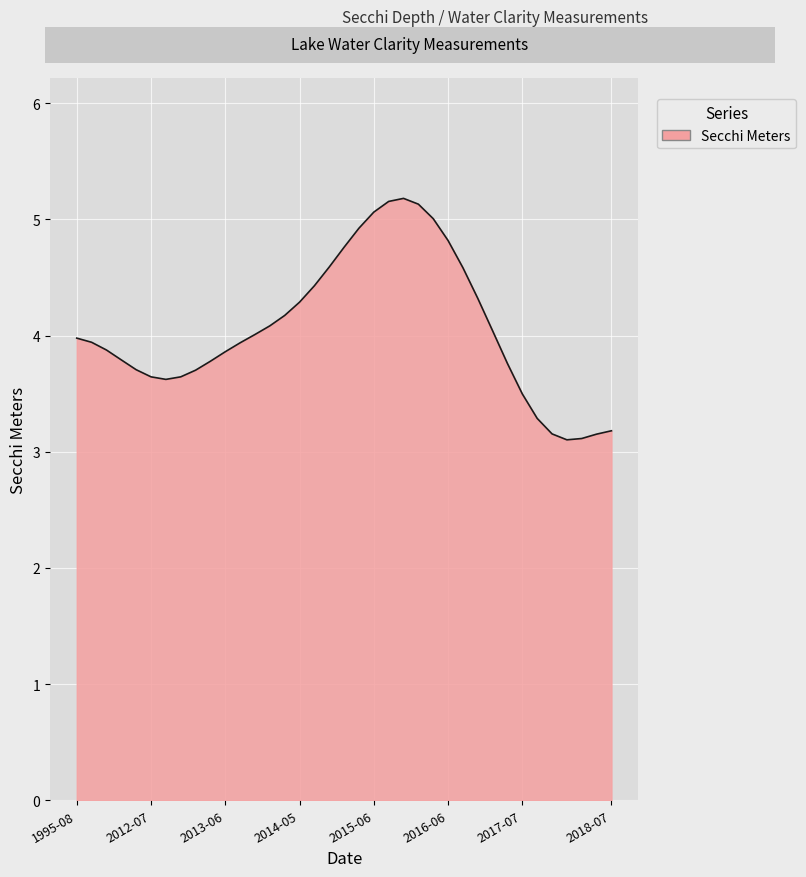

What is the greatest value displayed?

5.2